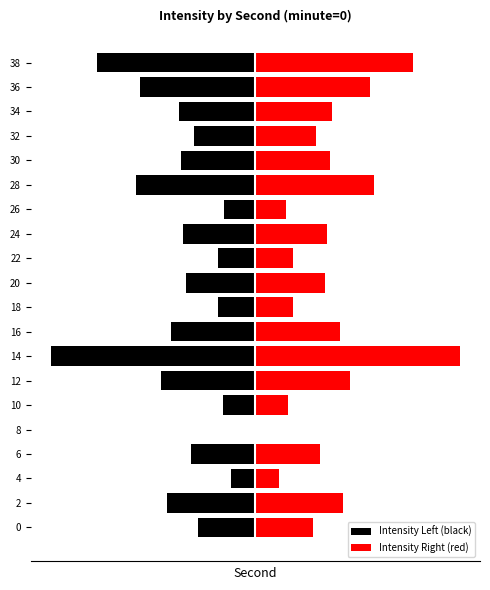

Which series has the widest spread of values?

Intensity Left (black)